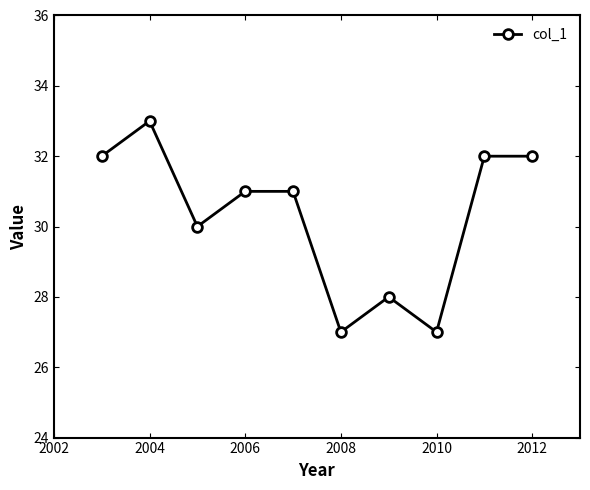

What is the maximum value shown in the chart?

33